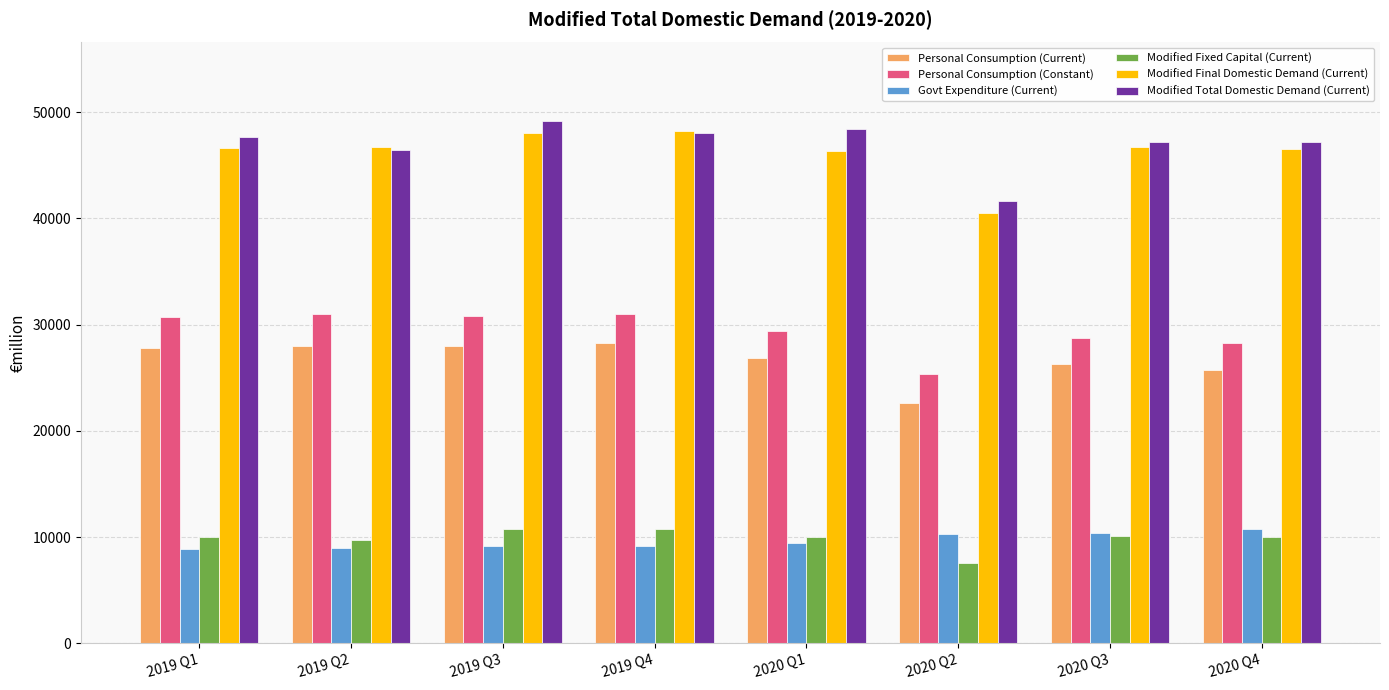

At which label does Personal Consumption (Constant) reach its minimum?

2020 Q2